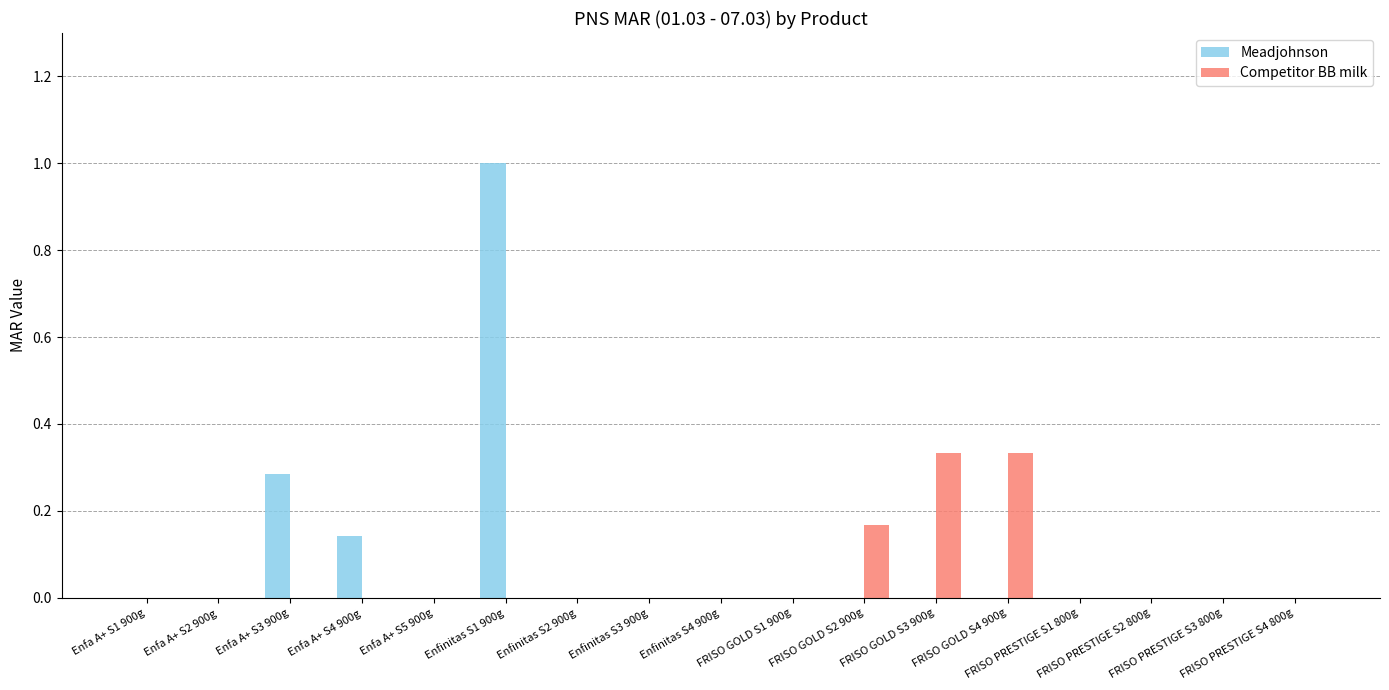

What is the greatest value displayed?

1.0